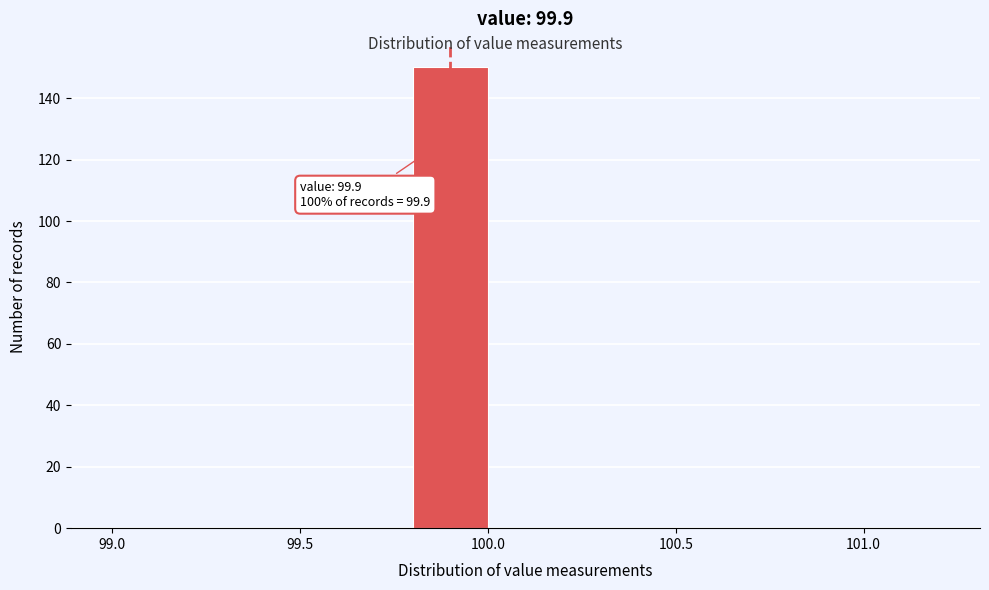

Over which range of the x-axis is the bar tallest?

99.8 to 100.0